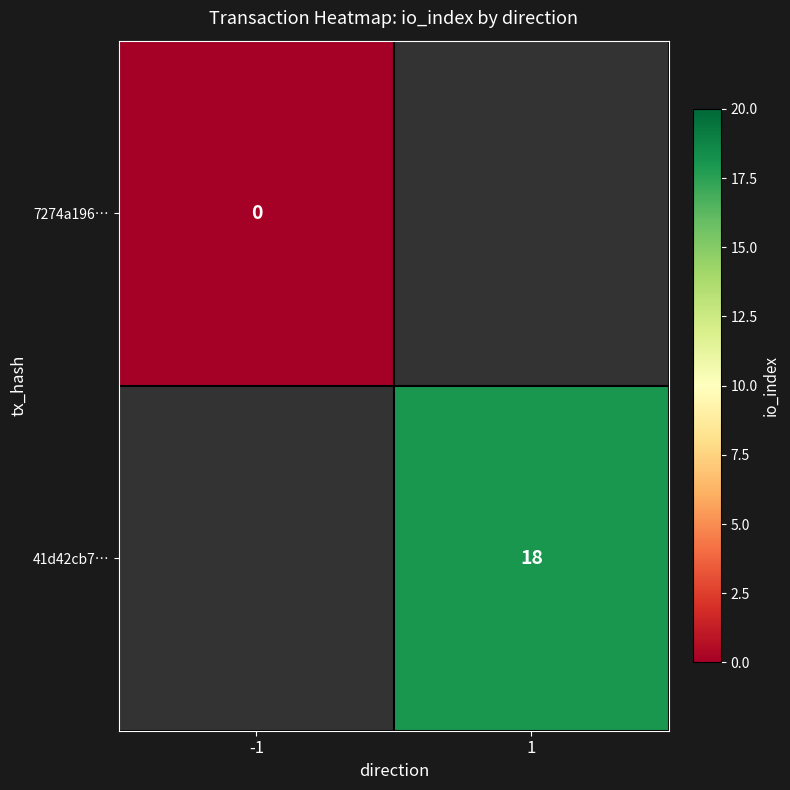

At how many categories does at least one series exceed 9?

1